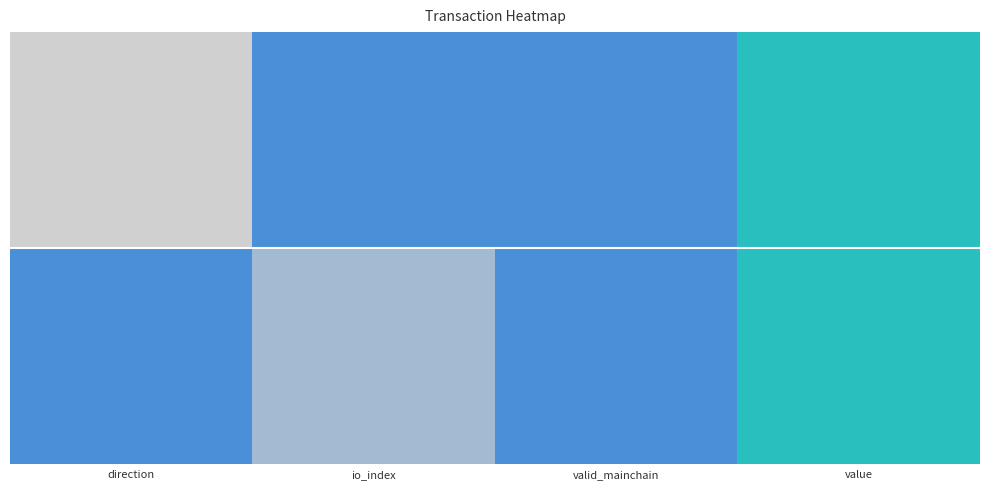

Count the number of data series in this chart.

2